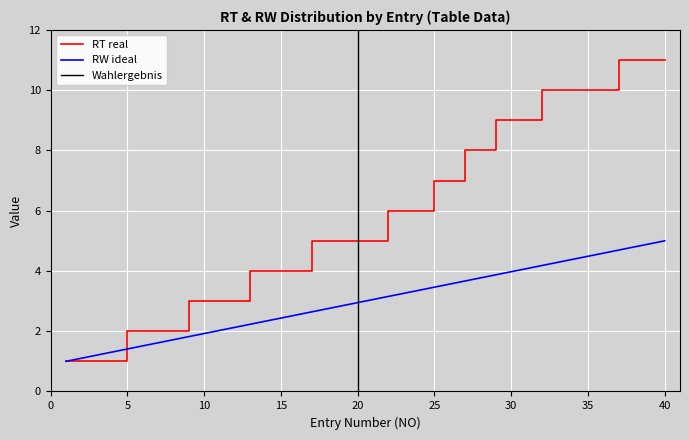

Between 27 and 25, which is larger?

27